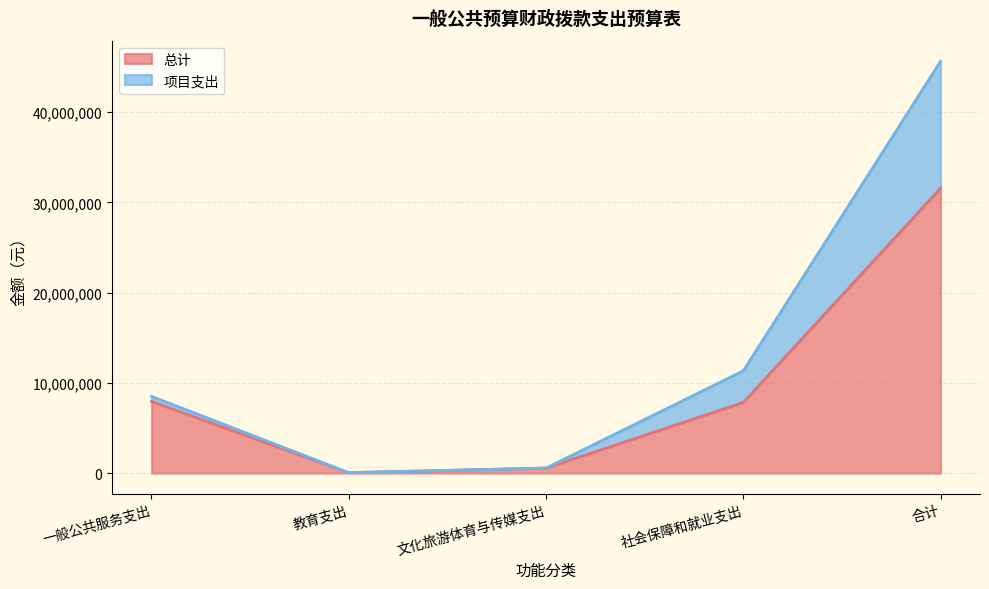

What is the label of the 4th point from the right?

教育支出